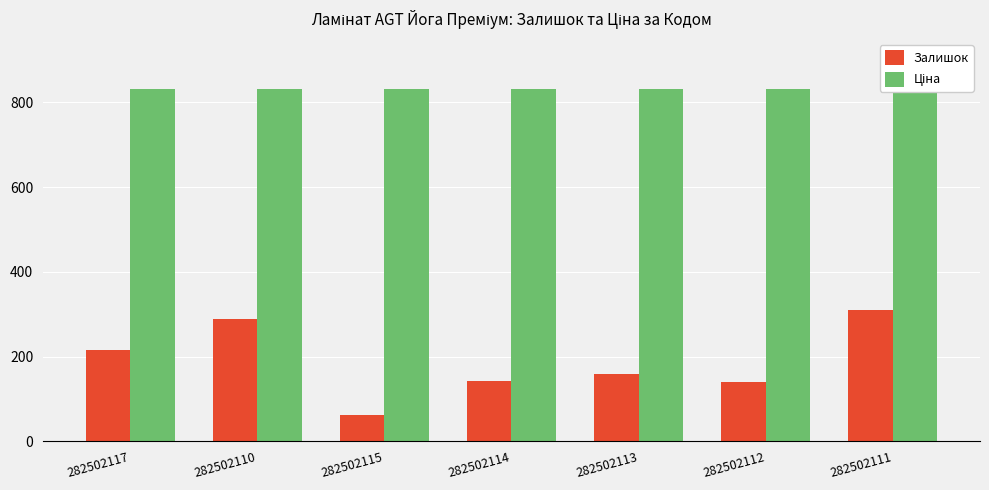

Is it true that Залишок equals 63.0 at 282502115?

True